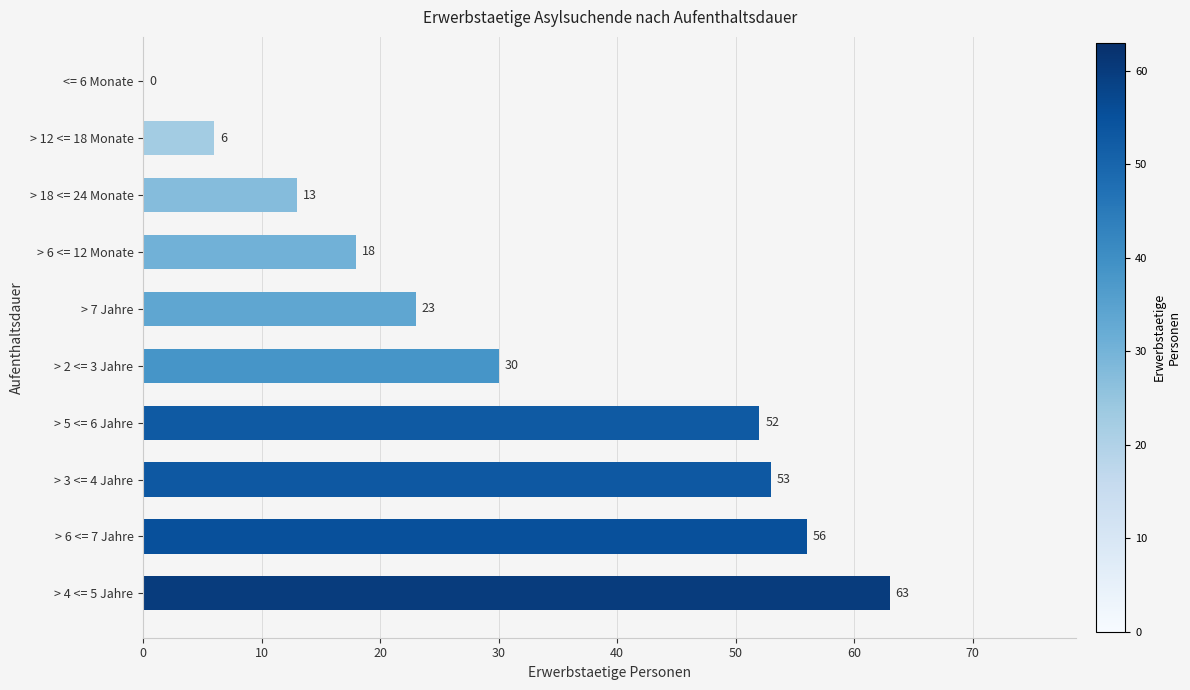

Are the bars horizontal?

Yes